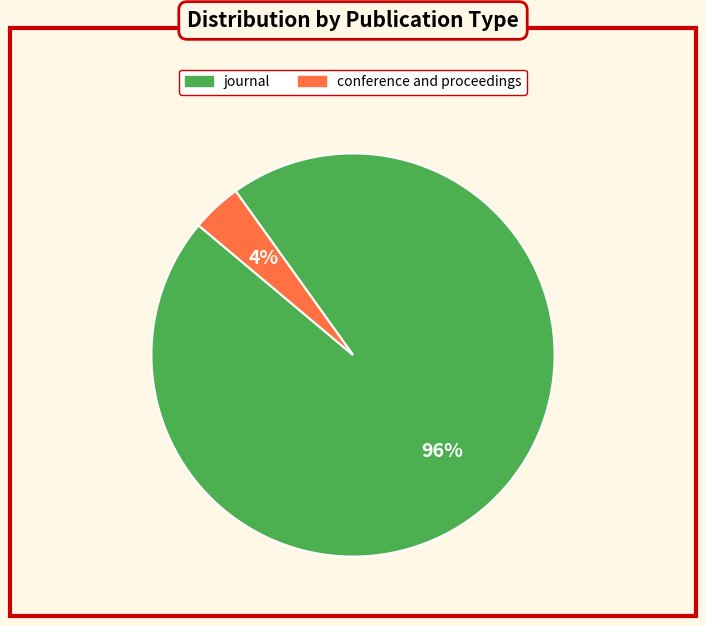

The conference and proceedings slice represents 12% of the pie. True or false?

False